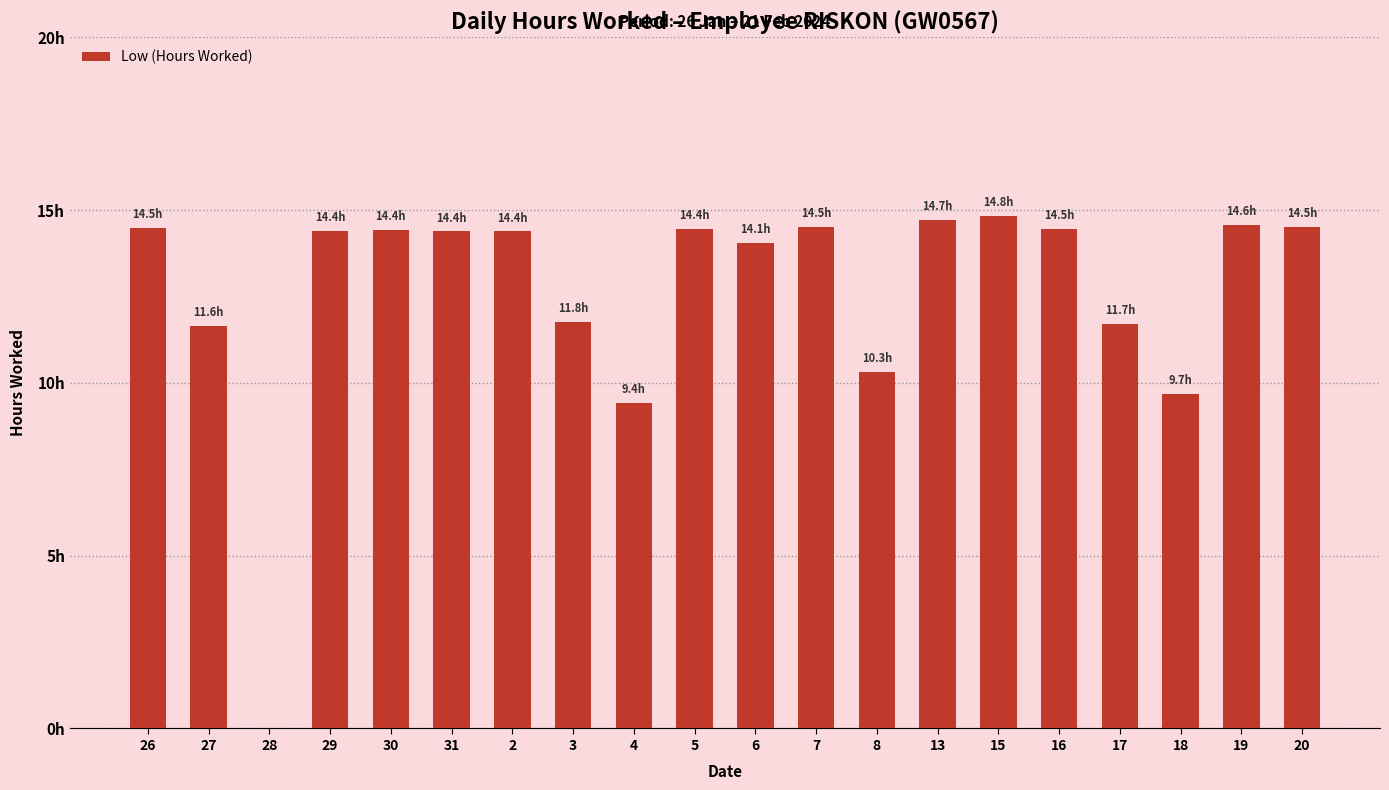

Are the bars horizontal?

No